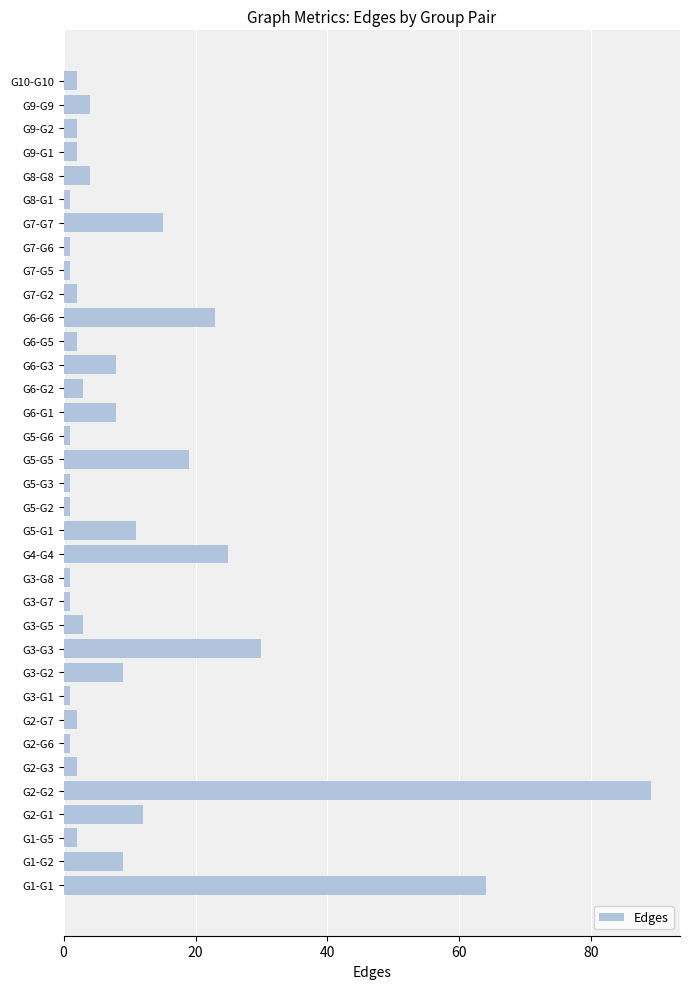

Count the number of data series in this chart.

1